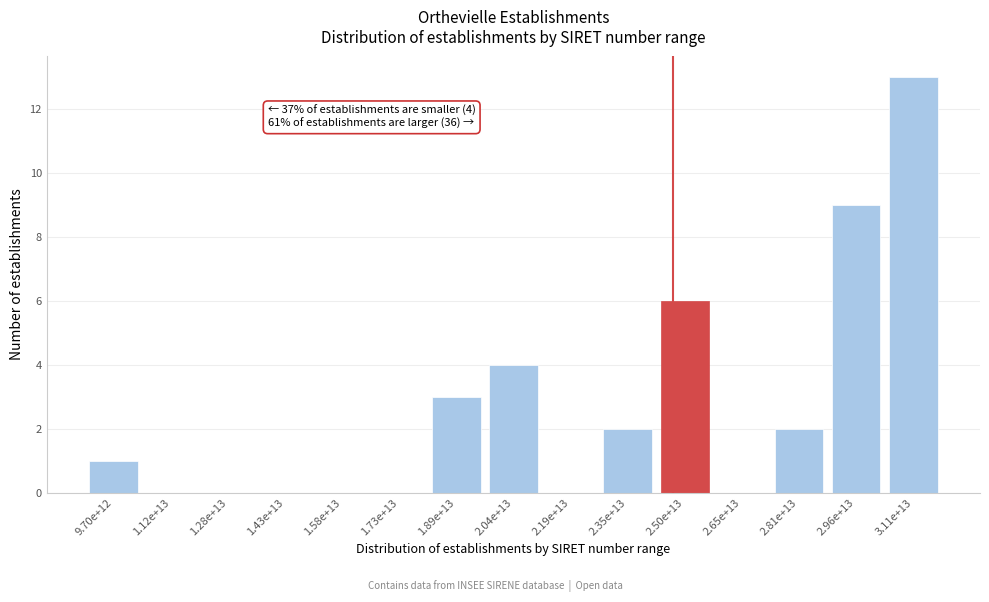

Reading right to left, list all the values displayed in this chart.

3.11e+13=13	2.96e+13=9	2.81e+13=2	2.65e+13=0	2.50e+13=6	2.35e+13=2	2.19e+13=0	2.04e+13=4	1.89e+13=3	1.73e+13=0	1.58e+13=0	1.43e+13=0	1.28e+13=0	1.12e+13=0	9.70e+12=1